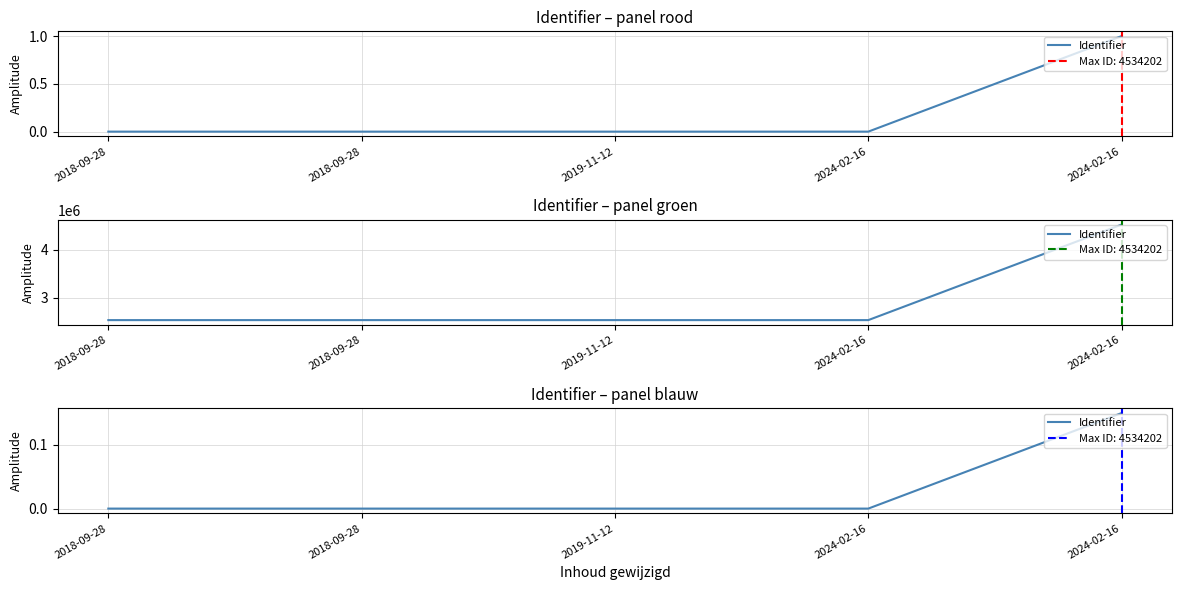

Which category has the lowest value across all series?

2024-02-16